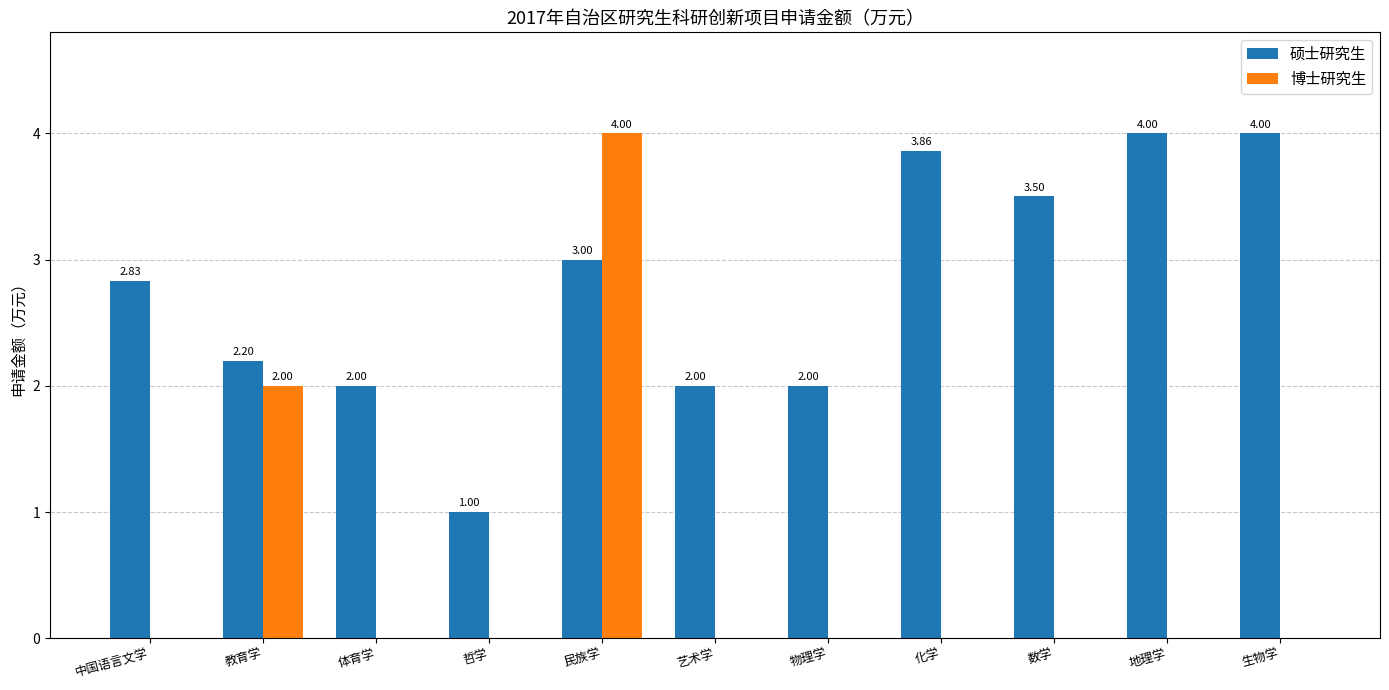

Between 中国语言文学 and 体育学, which series saw the biggest shift?

硕士研究生